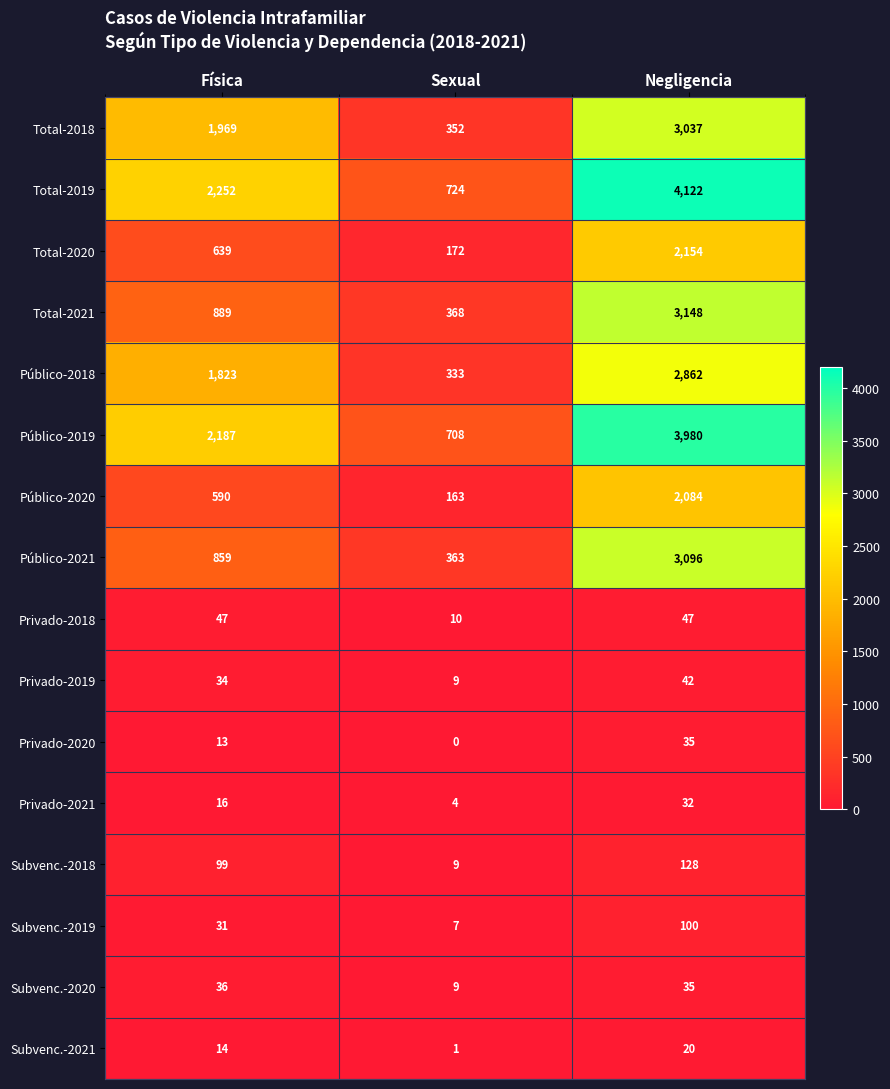

What is the minimum value for Público-2018?

333